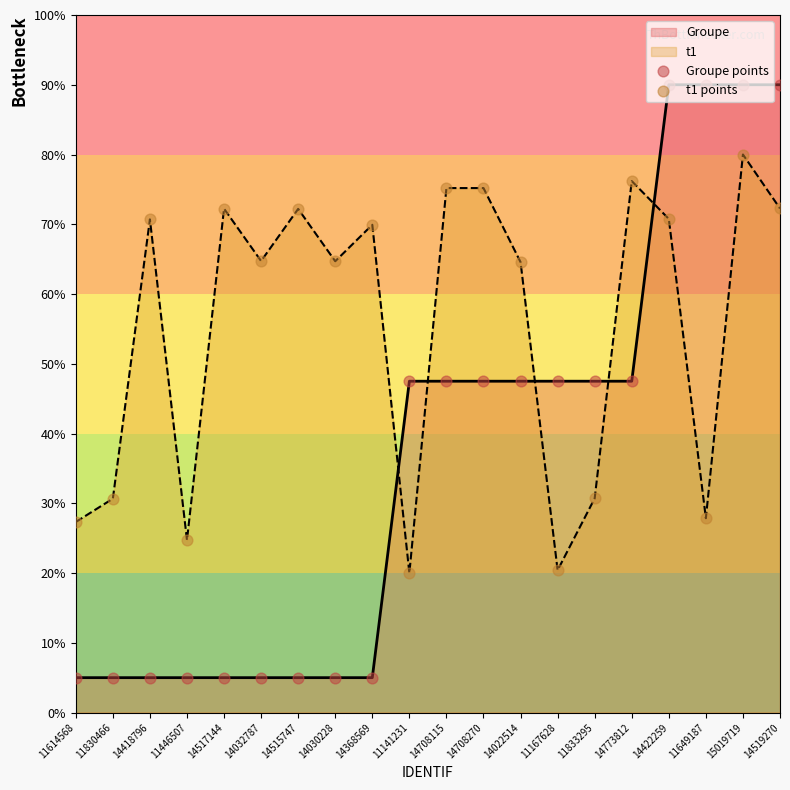

Which series has the widest spread of Y values?

Groupe points